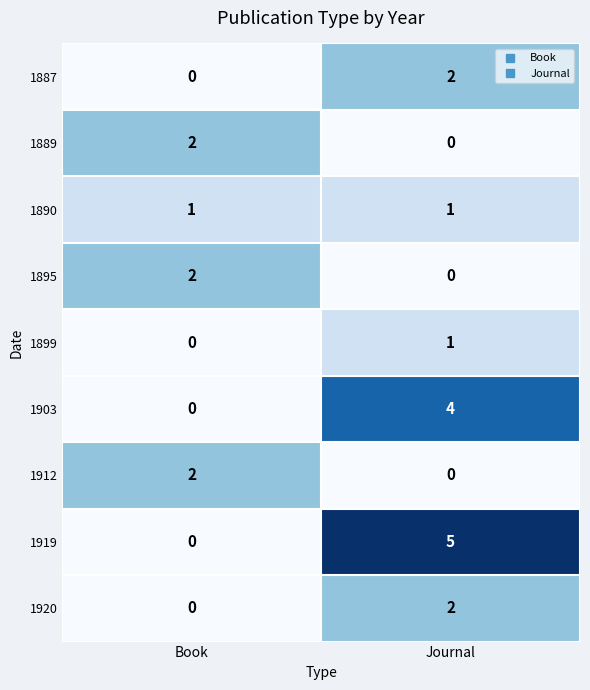

Which series changed the most between Book and Journal?

1919